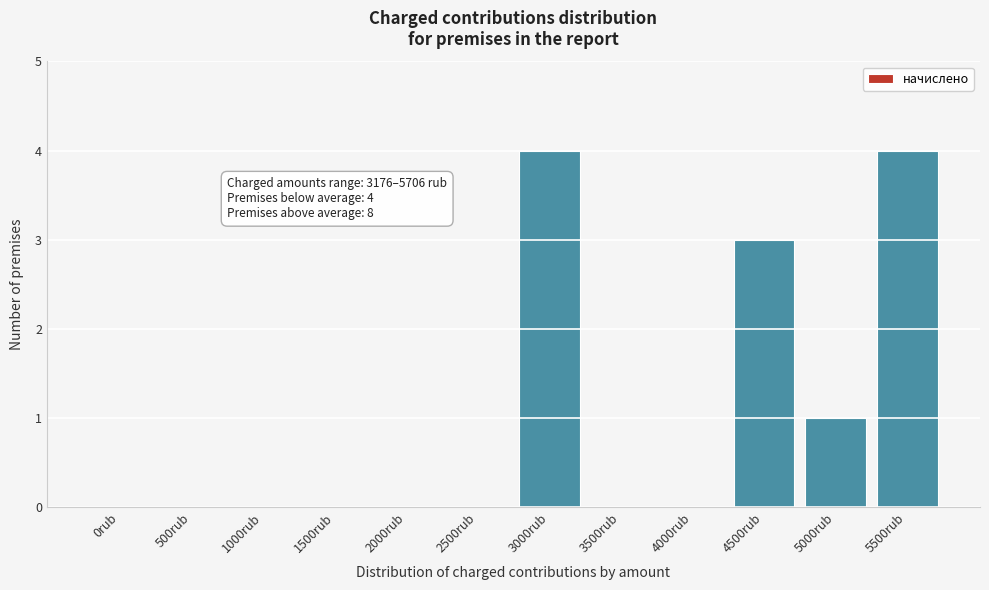

Reading right to left, extract all data points from this chart.

5500rub=4	5000rub=1	4500rub=3	4000rub=0	3500rub=0	3000rub=4	2500rub=0	2000rub=0	1500rub=0	1000rub=0	500rub=0	0rub=0